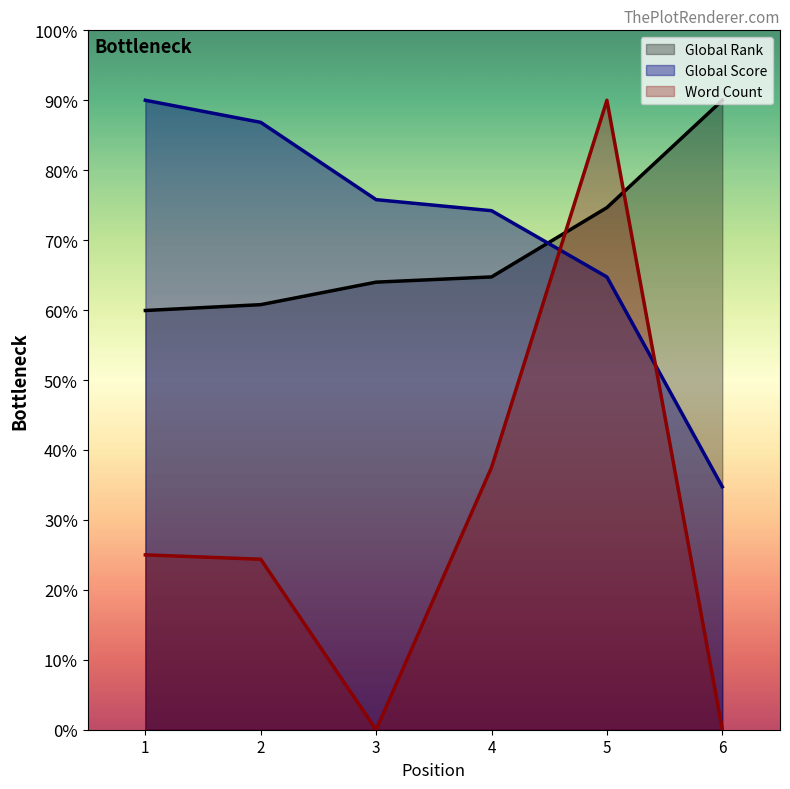

List the labels in order of Word Count value, largest first.

5, 4, 1, 2, 6, 3